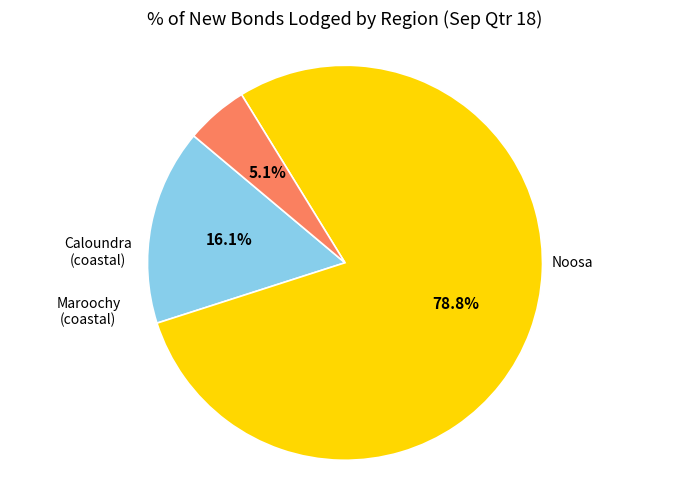

Is there any slice that represents more than half of the pie?

Yes